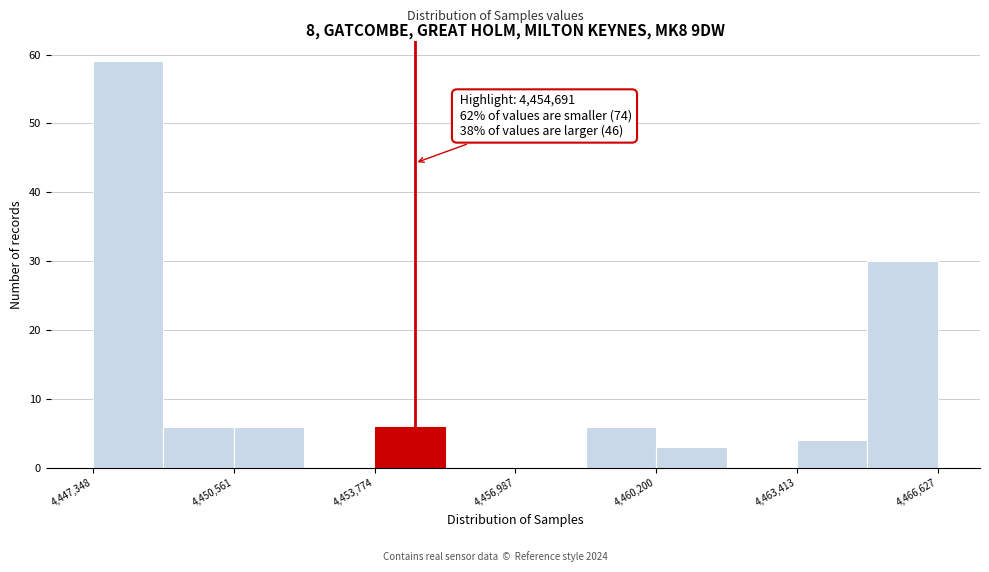

Around what value on the x-axis is the tallest bar? Give the approximate position of its centre, as read against the axis.

4448000